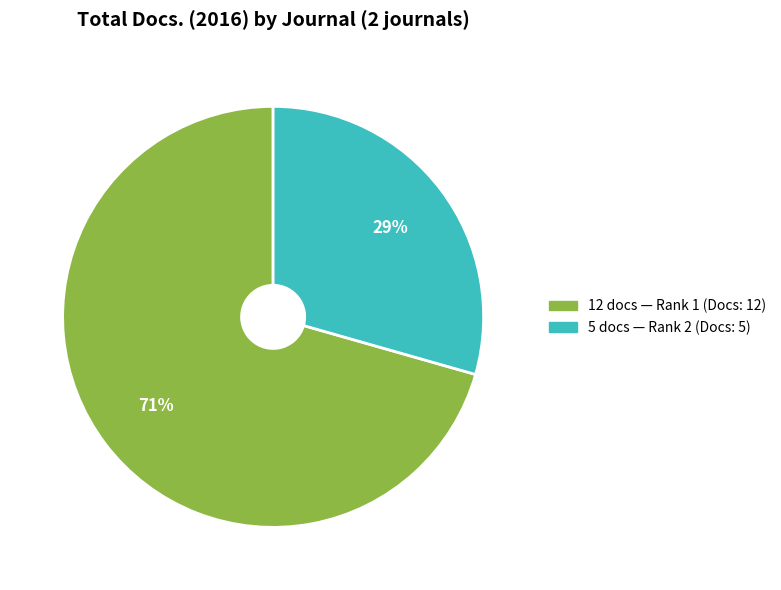

Does any single category account for the majority?

Yes